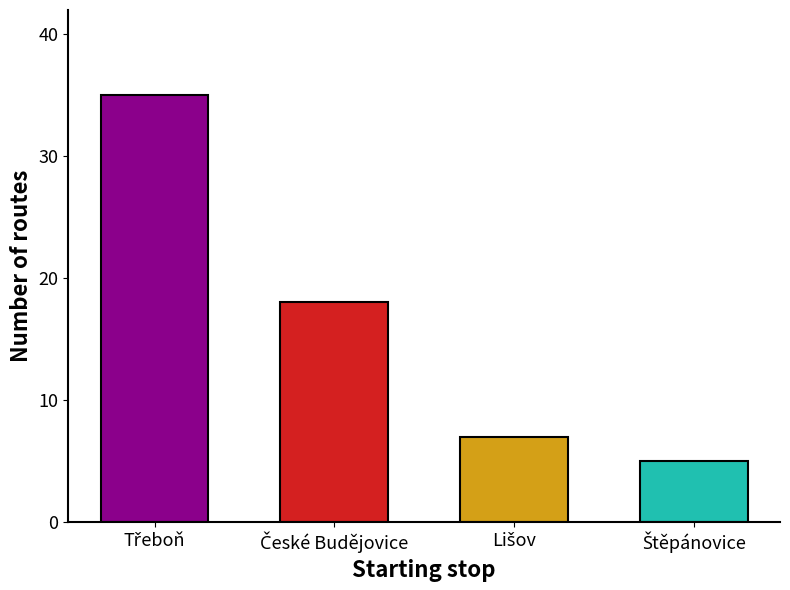

What is the value of the 4th bar from the left?

5